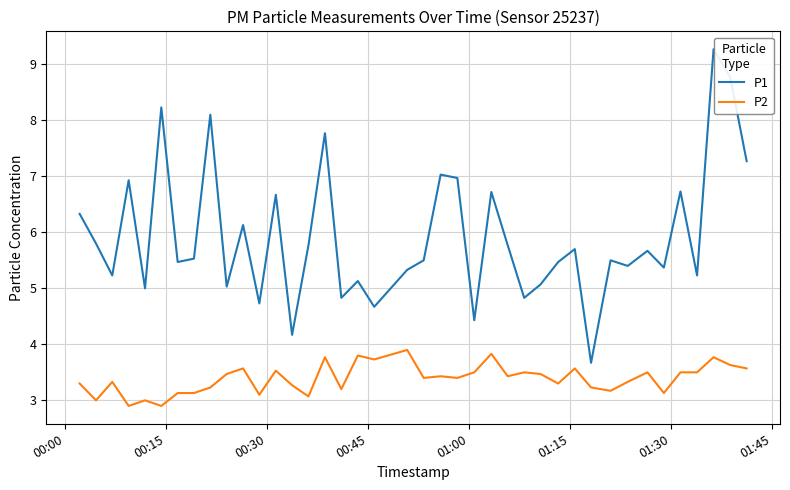

What is the highest value of the P1 series?

9.3